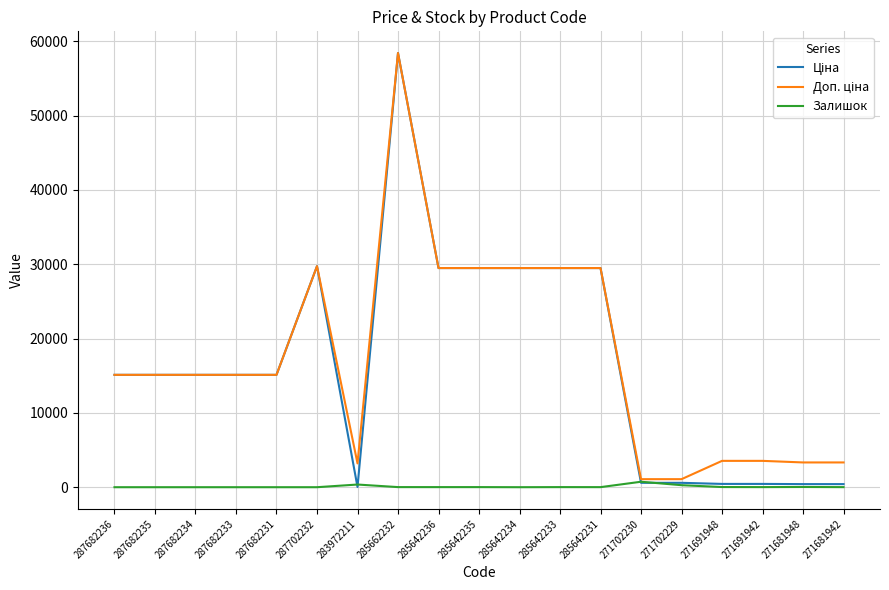

What is the spread (max minus min) of values at 287682231?

15120.0